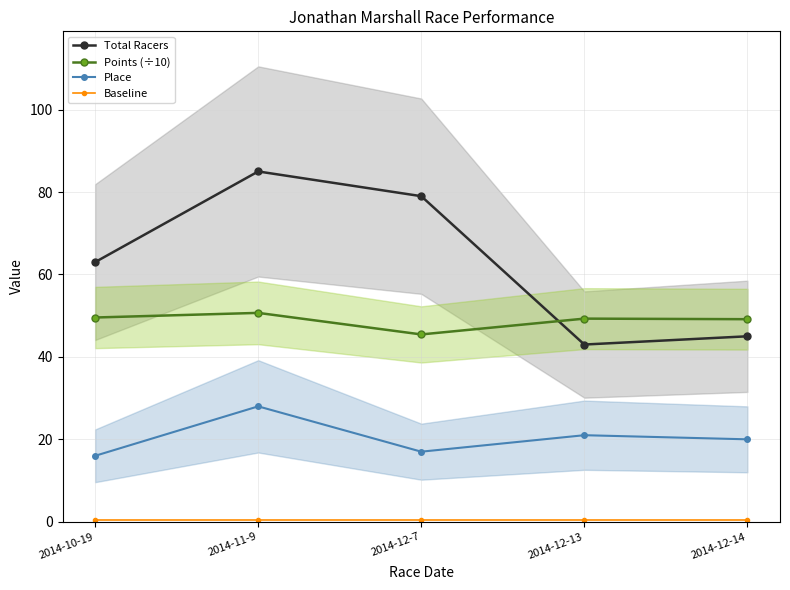

Is it true that Baseline equals 0.1 at 2014-10-19?

False